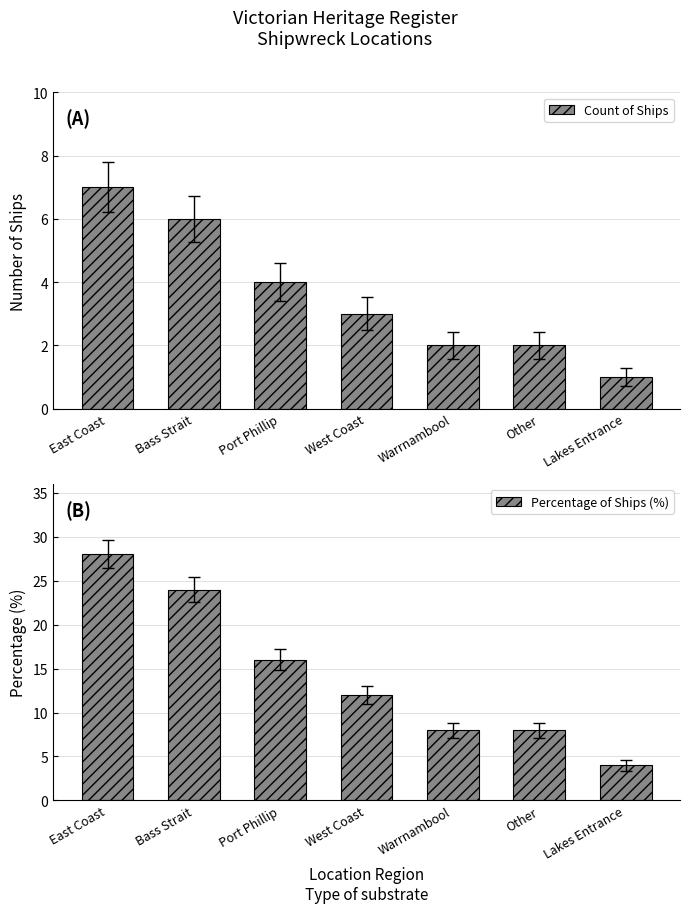

The value of Count of Ships at West Coast is 1.5. True or false?

False